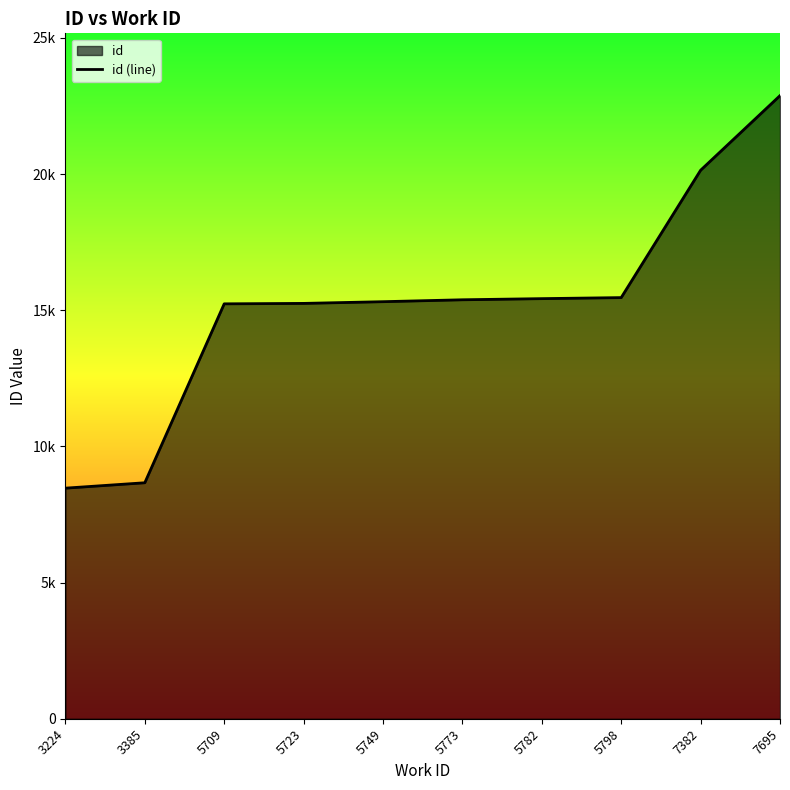

What is the approximate value at 5709?

15237